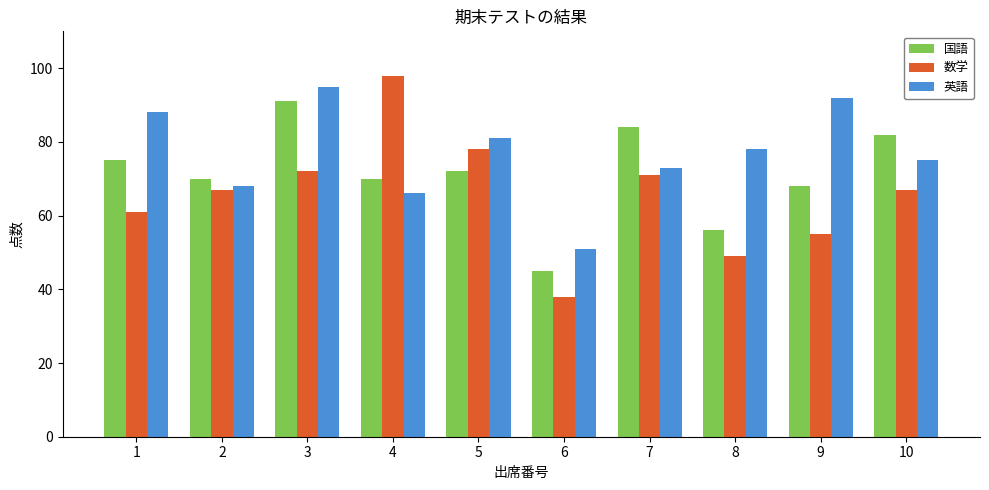

How many data points in 英語 are less than 78?

5